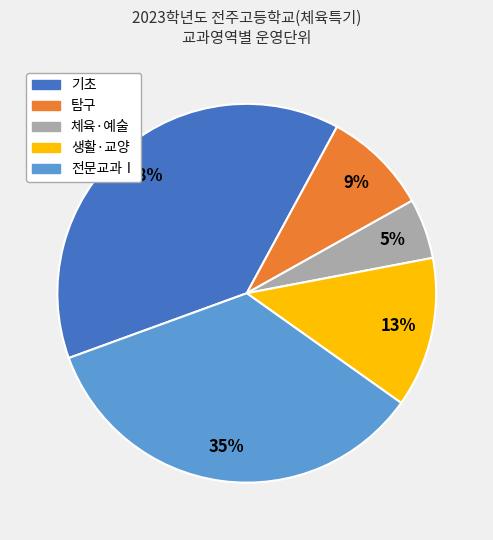

Is it true that 기초 is 29% of the pie?

False